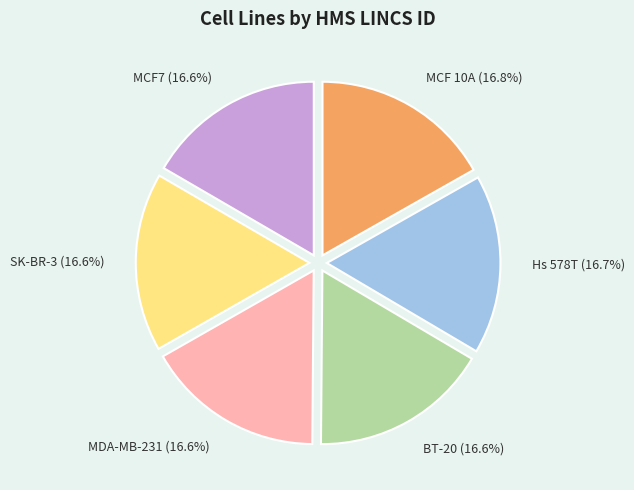

Do BT-20 (16.6%) and MDA-MB-231 (16.6%) together represent more than half of the pie?

No